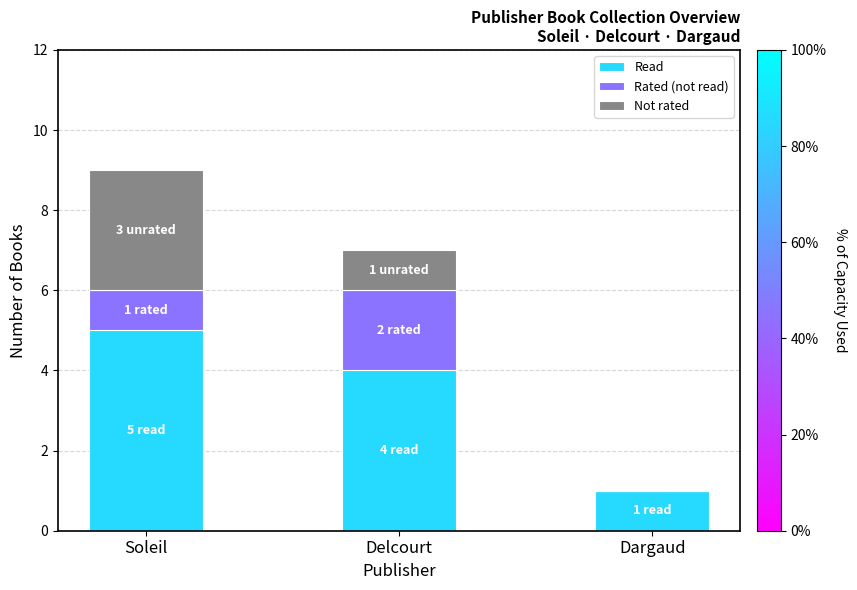

Reading left to right, transcribe the values for Read.

Soleil=5	Delcourt=4	Dargaud=1